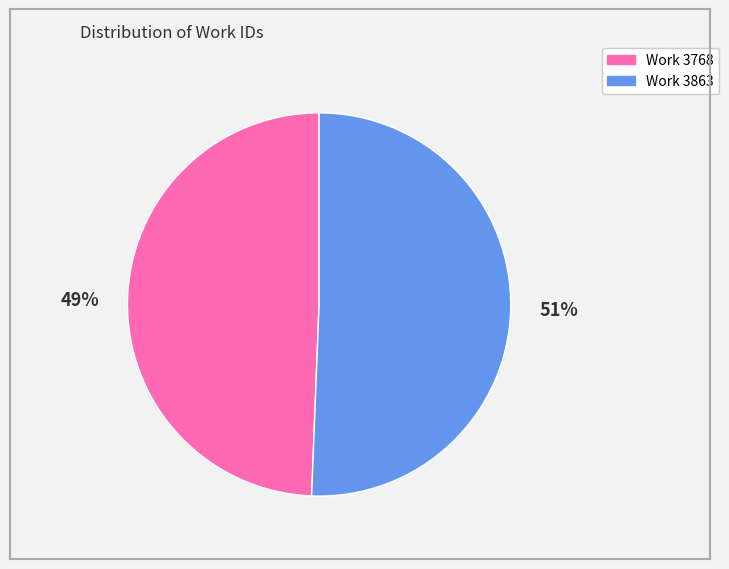

To the nearest percent, what is the average slice percentage?

50%